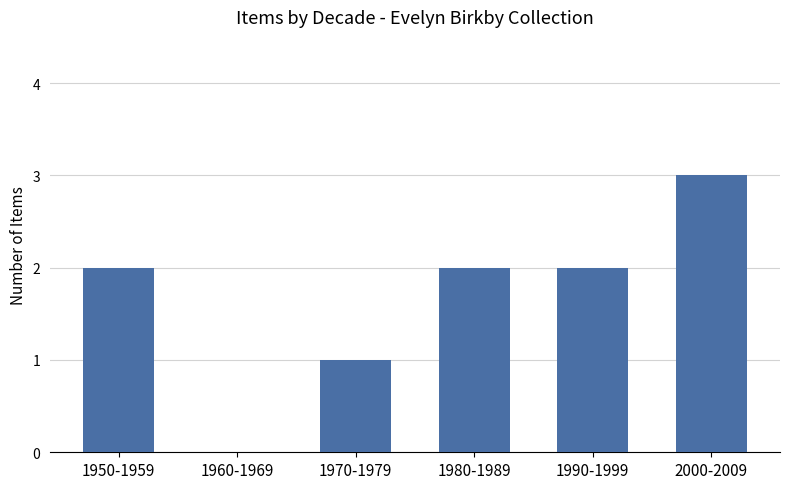

Approximately how many times larger is the value at 2000-2009 compared to 1970-1979?

3.0